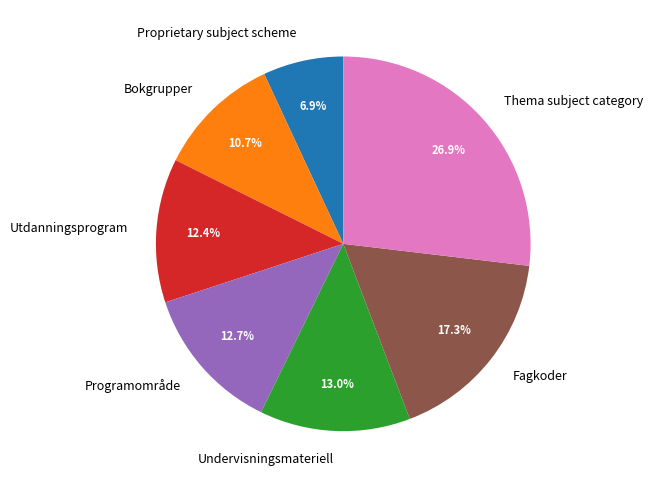

To the nearest percent, what is the difference between the largest and smallest slice percentages?

20%